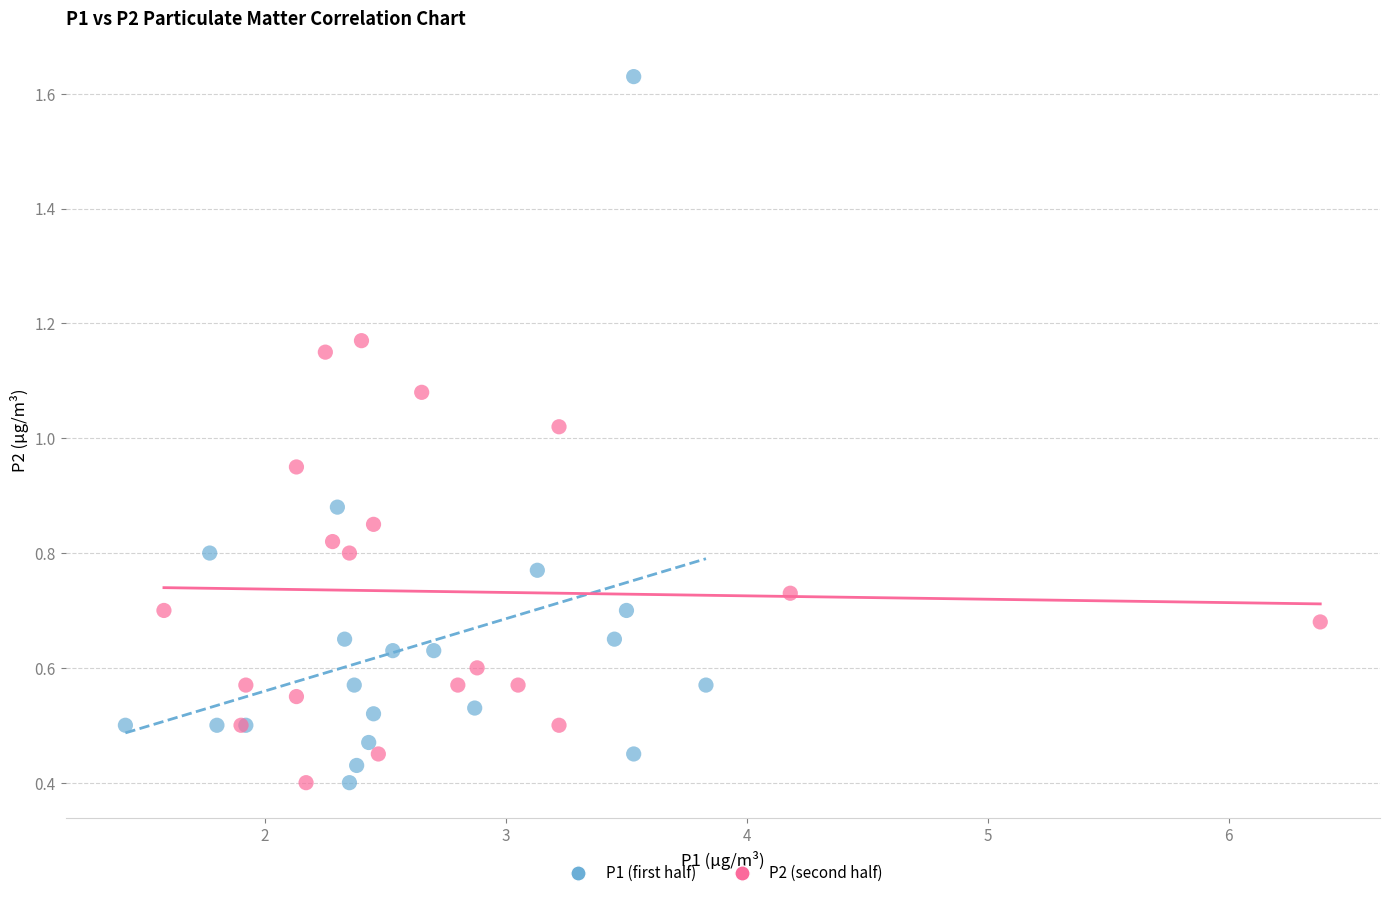

What are all the series names shown in the legend?

P1 (first half), P2 (second half)